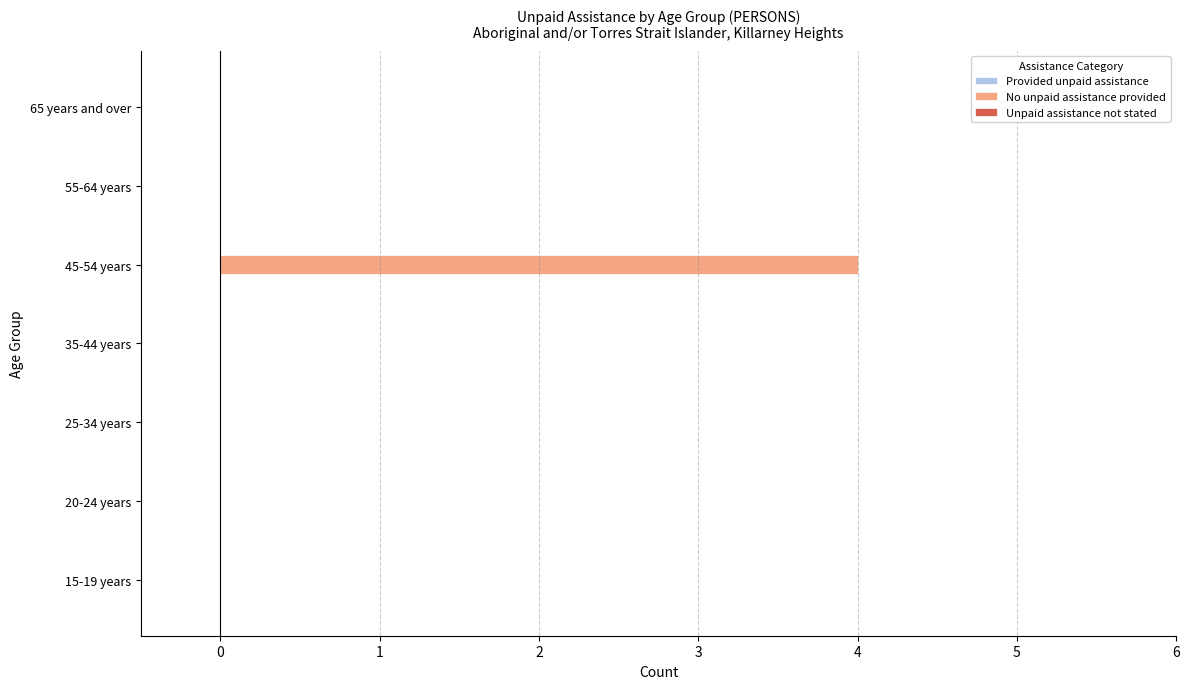

What is the maximum value shown in the chart?

4